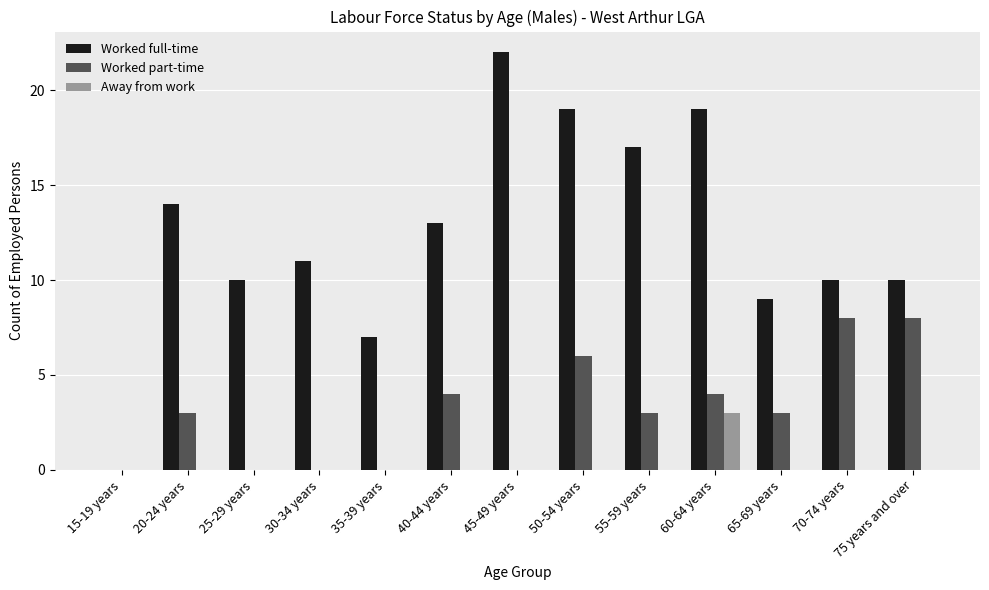

True or false: Worked full-time has a value of 11 at 35-39 years.

False